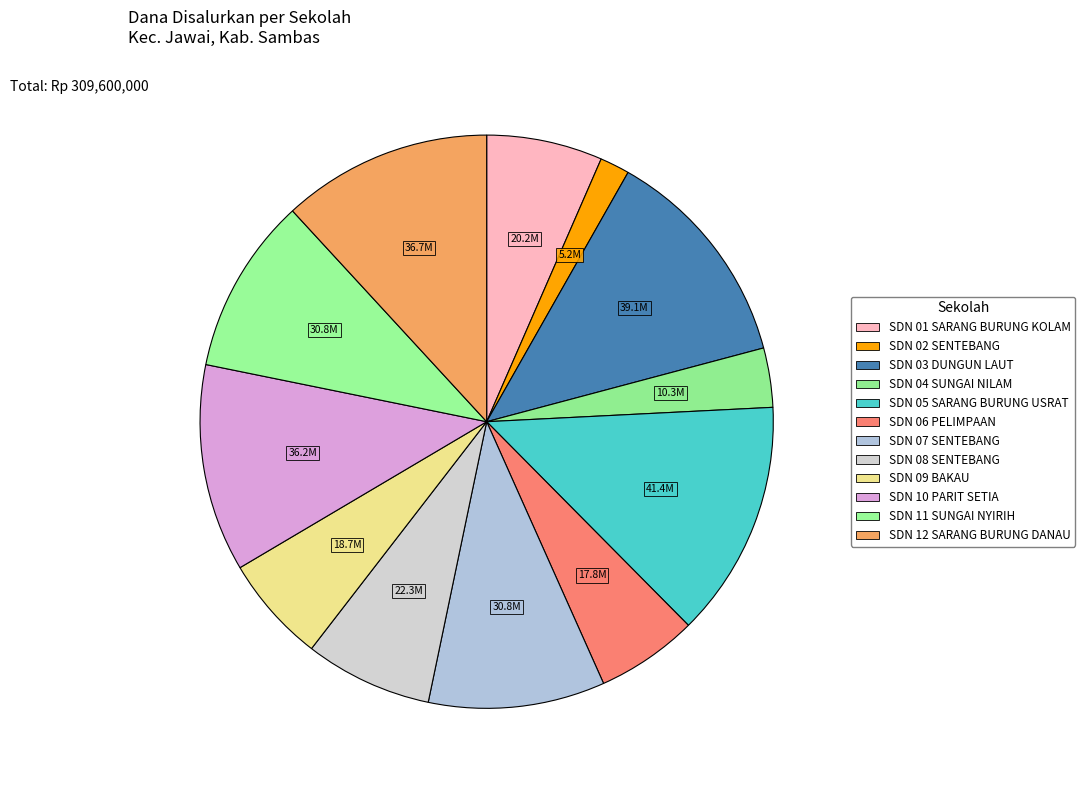

To the nearest percent, what is the combined percentage of SDN 04 SUNGAI NILAM and SDN 02 SENTEBANG?

5%